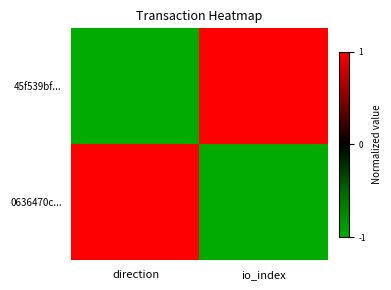

Reading left to right, what are all the values shown in this chart?

45f539bf...: direction=-1	io_index=1
0636470c...: direction=1	io_index=-1